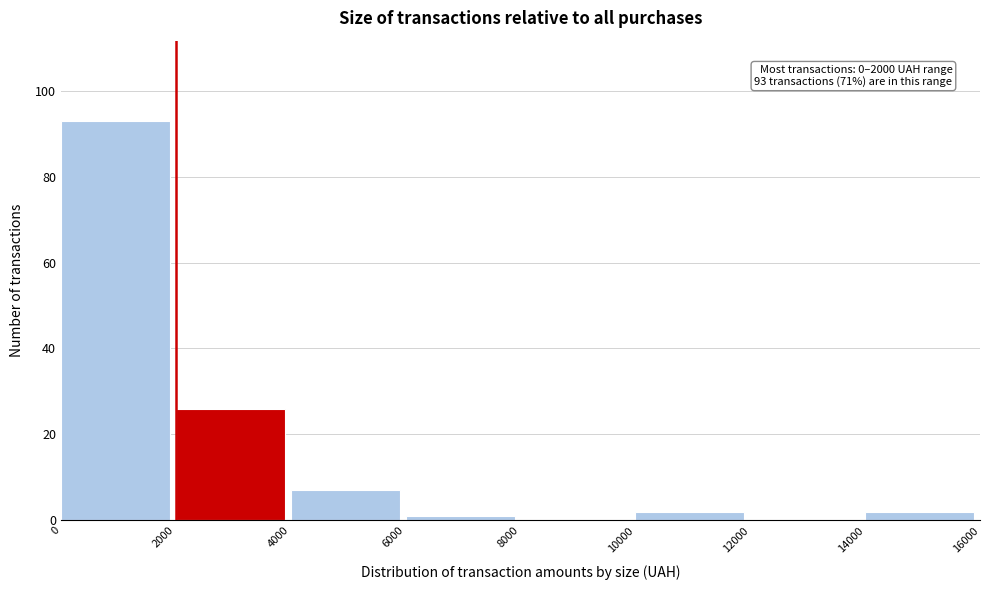

Over which range of the x-axis is the bar tallest?

0 to 2000